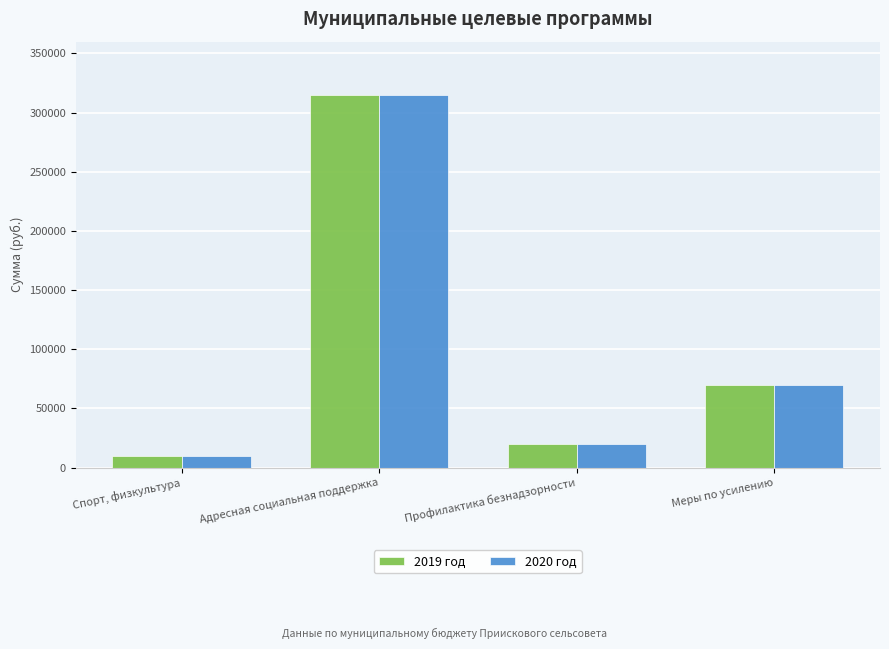

True or false: 2019 год has a value of 70000 at Меры по усилению.

True